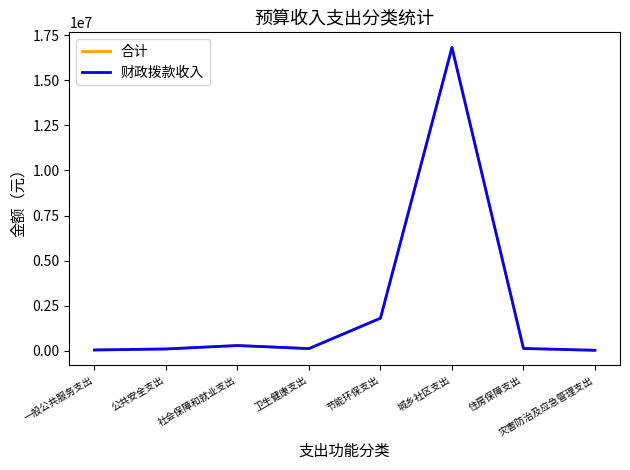

Is the value of 财政拨款收入 at 城乡社区支出 greater than the value of 合计 at 灾害防治及应急管理支出?

Yes